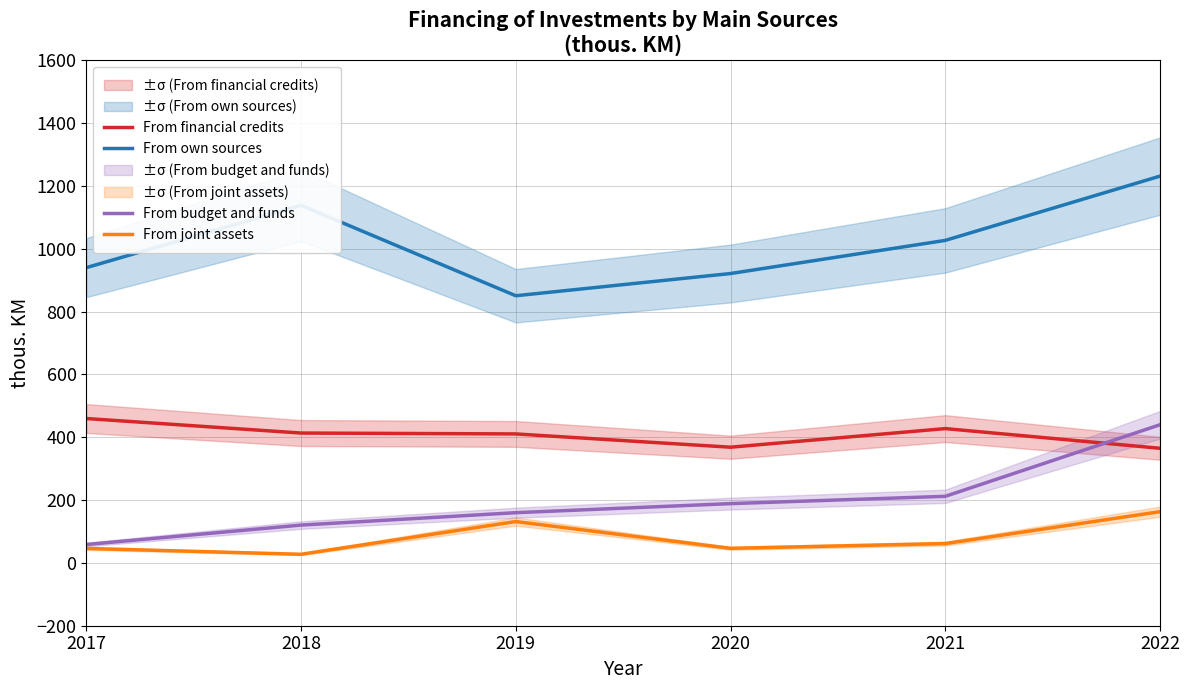

Reading right to left, transcribe all the data shown in this chart.

From own sources: 2022=1231.1	2021=1026.5	2020=921.1	2019=850.4	2018=1138.2	2017=939.8
From joint assets: 2022=163.0	2021=61.4	2020=46.4	2019=131.6	2018=27.4	2017=46.1
From financial credits: 2022=364.8	2021=427.5	2020=368.2	2019=410.5	2018=413.3	2017=459.6
From budget and funds: 2022=439.7	2021=211.9	2020=188.7	2019=159.8	2018=120.3	2017=58.5